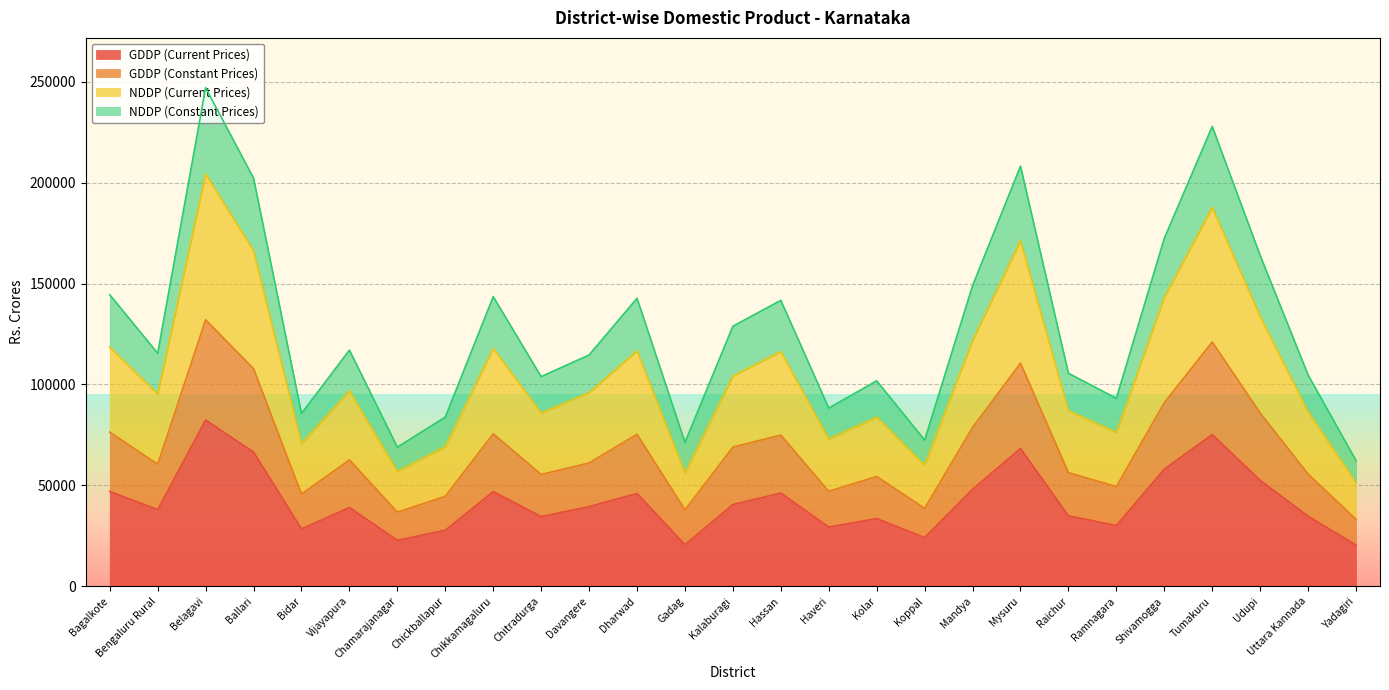

At which category does NDDP (Current Prices) reach its first local peak?

Belagavi